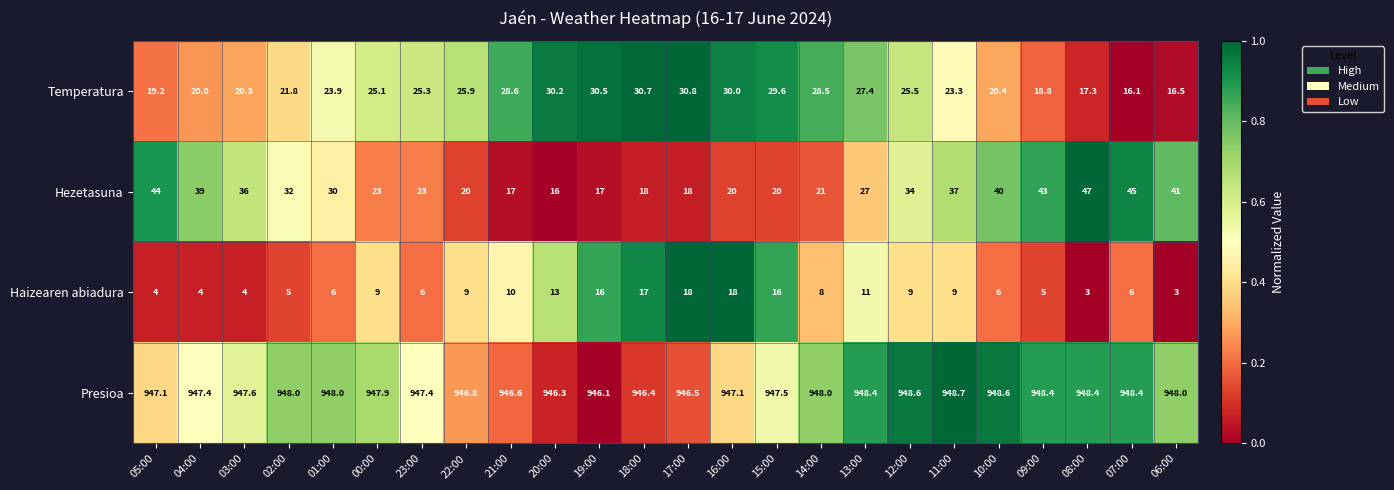

Which series changed the most between 21:00 and 12:00?

Hezetasuna